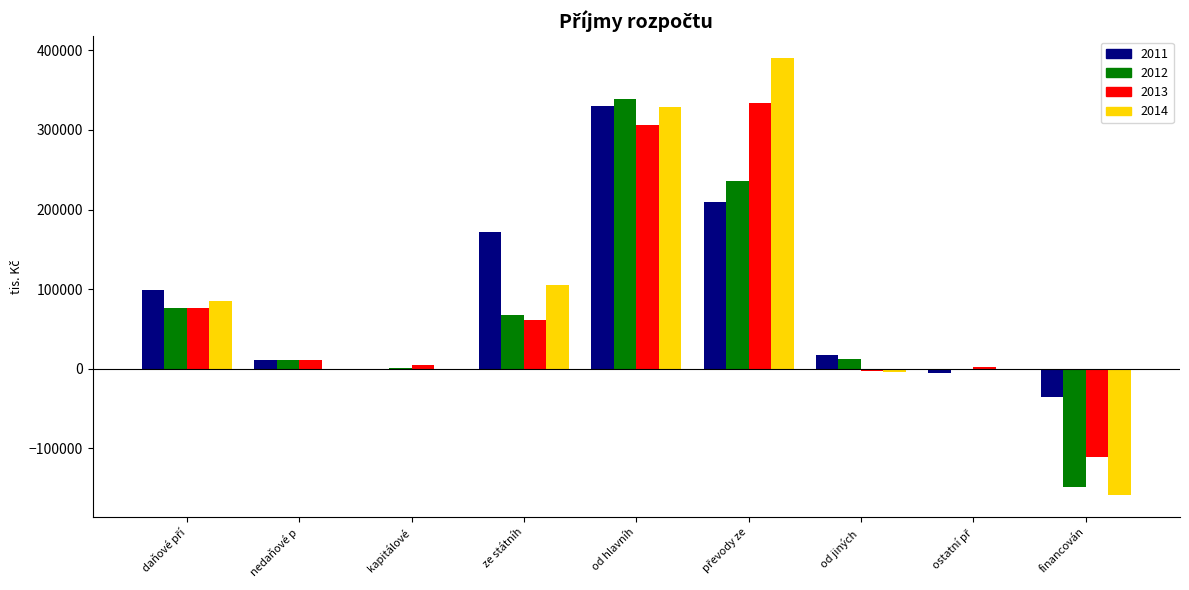

What is the sum of all 2011 values?

797276.7